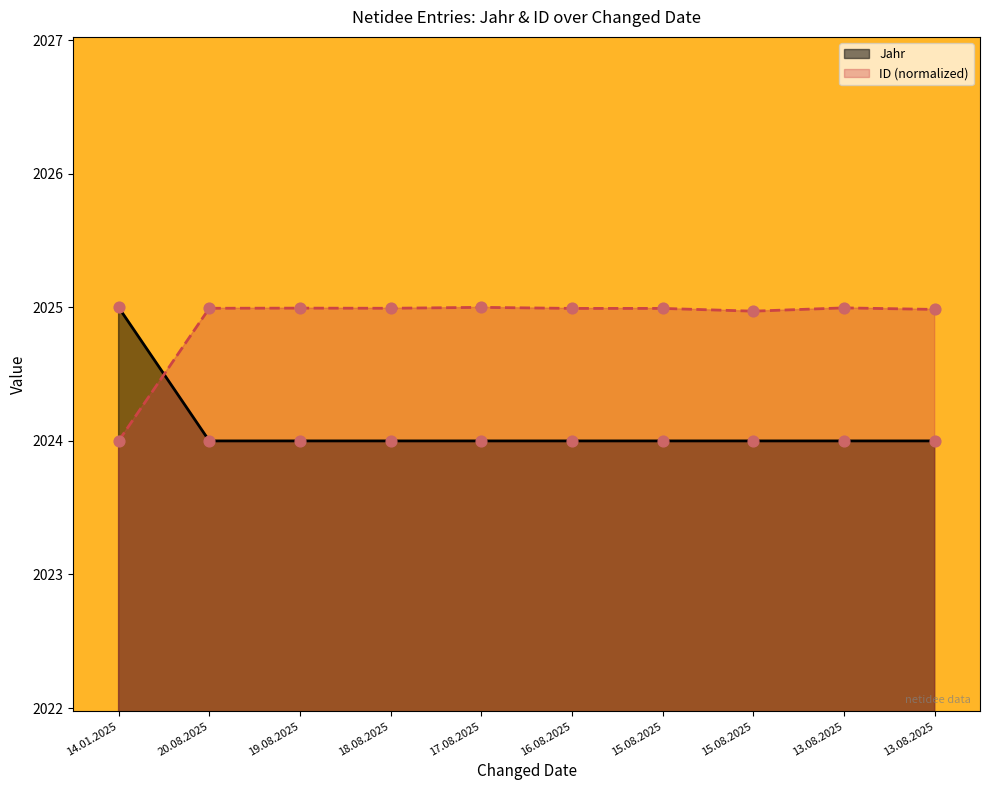

Which series has the largest total across all categories?

ID (normalized)